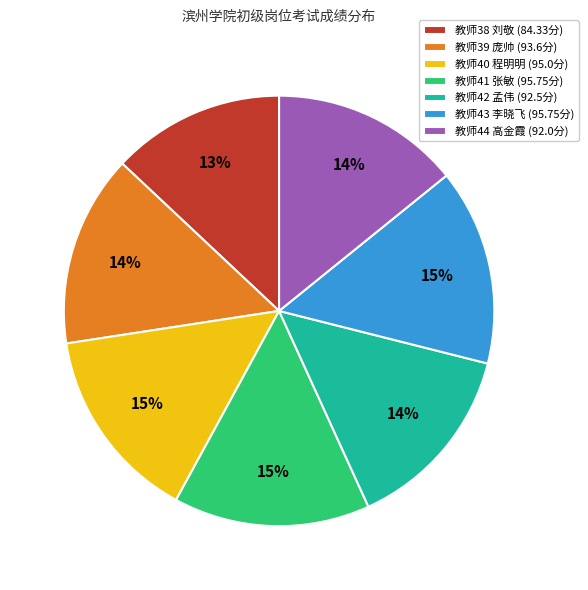

To the nearest percent, what portion does 教师42 孟伟 (92.5分) represent?

14%